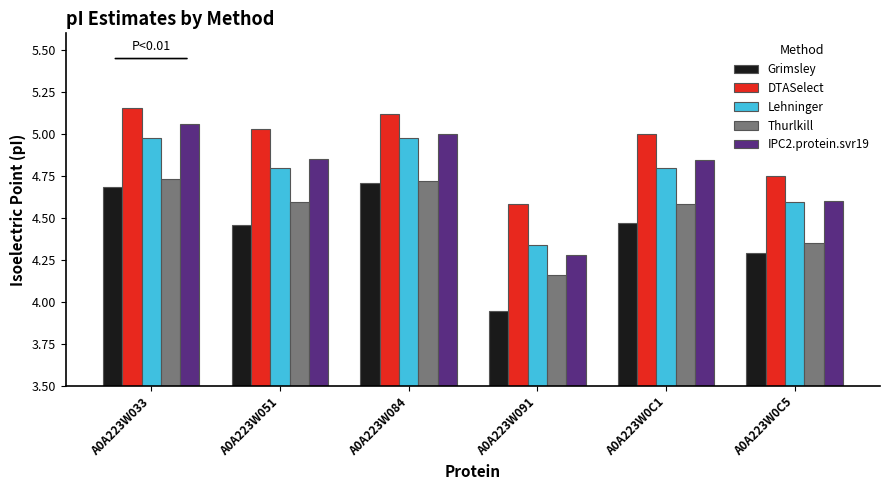

What is the difference between the IPC2.protein.svr19 values at A0A223W084 and A0A223W091?

0.7